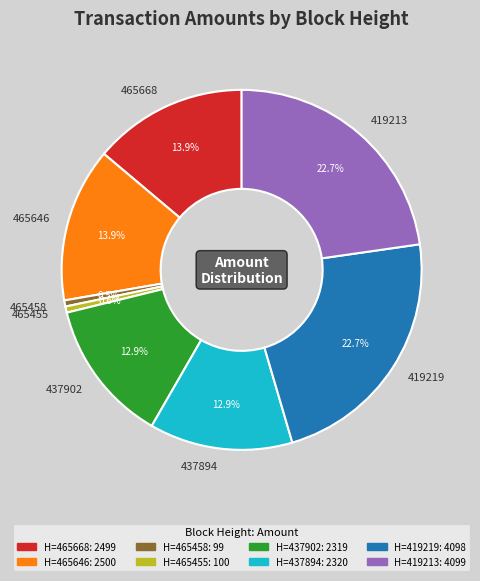

How many segments does this pie chart have?

8